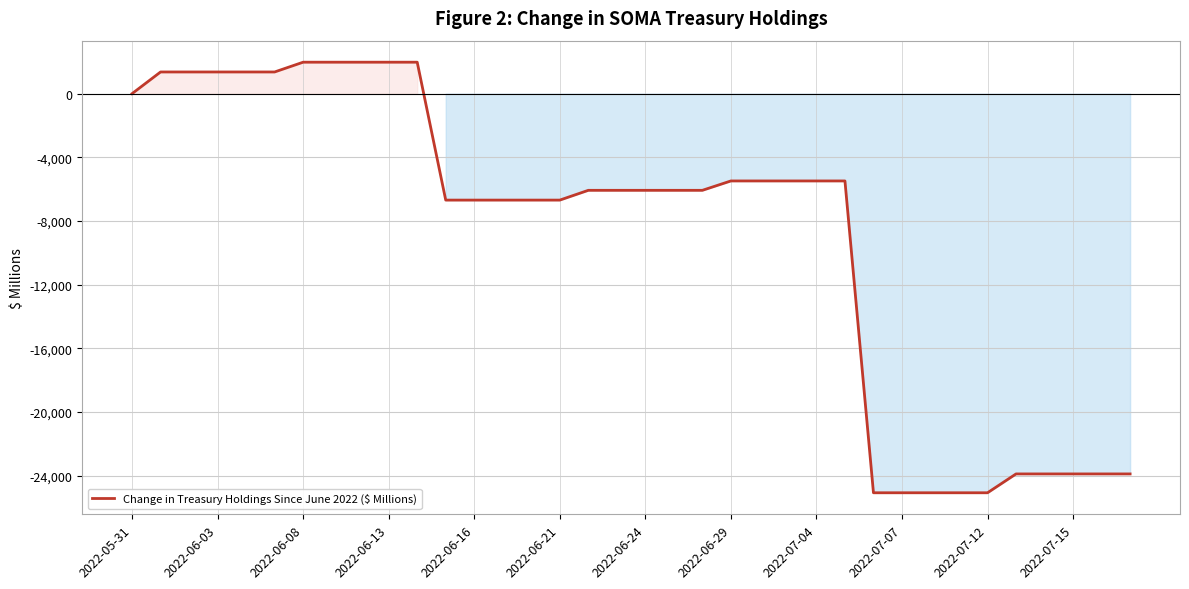

What is the greatest value displayed?

1976